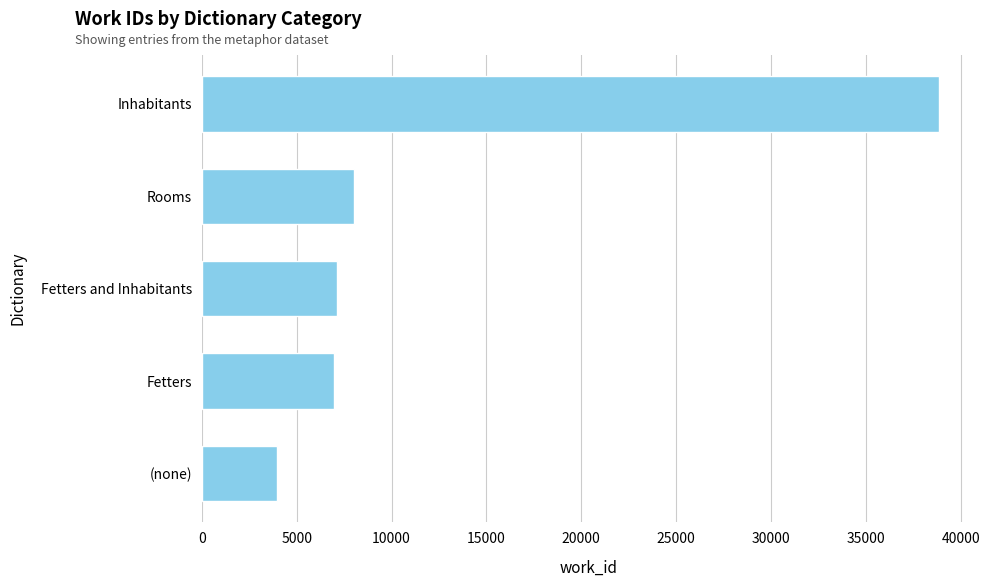

Reading bottom to top, list all the values displayed in this chart.

3986	6957	7124	8012	38867